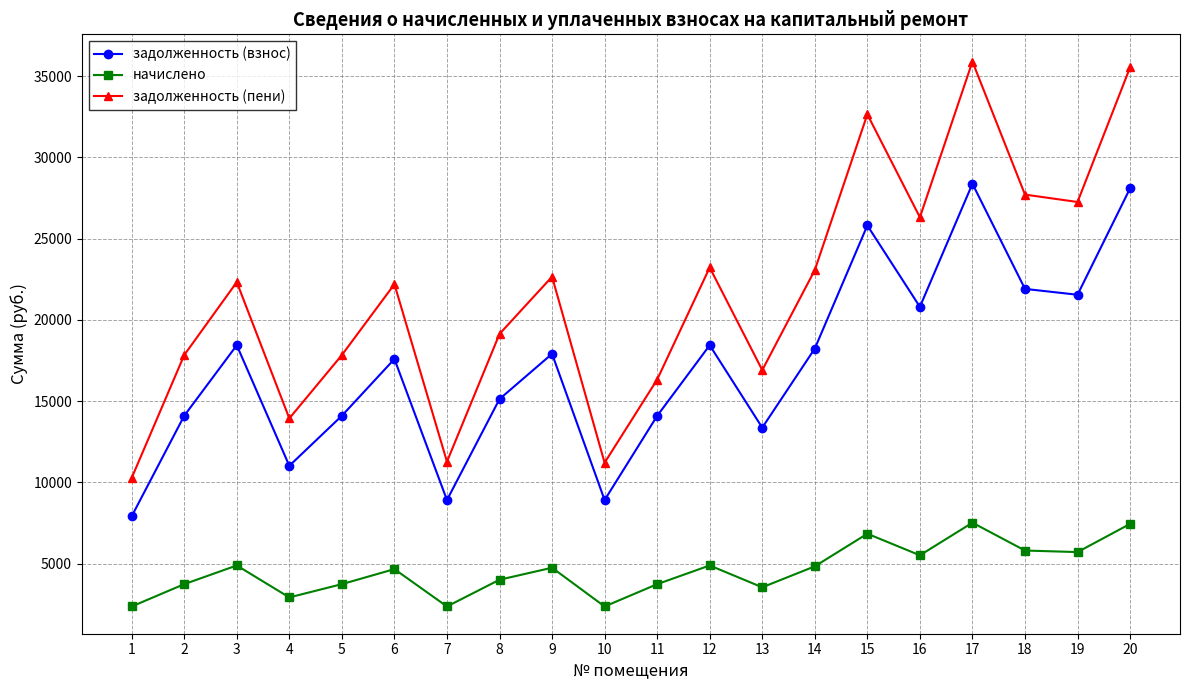

Rank the series by their maximum value, from highest to lowest.

задолженность (пени), задолженность (взнос), начислено